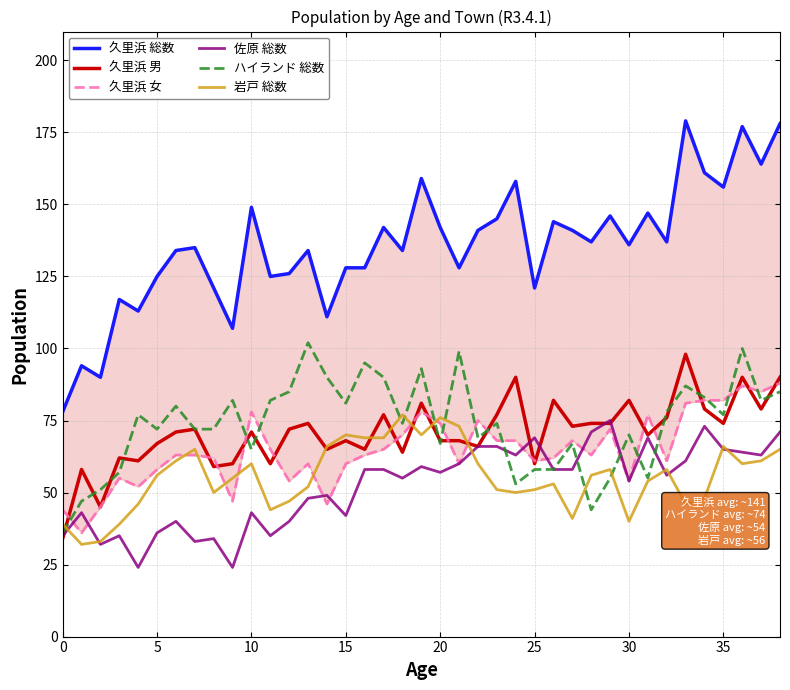

What are all the series names shown in the legend?

久里浜 総数, 久里浜 男, 久里浜 女, 佐原 総数, ハイランド 総数, 岩戸 総数